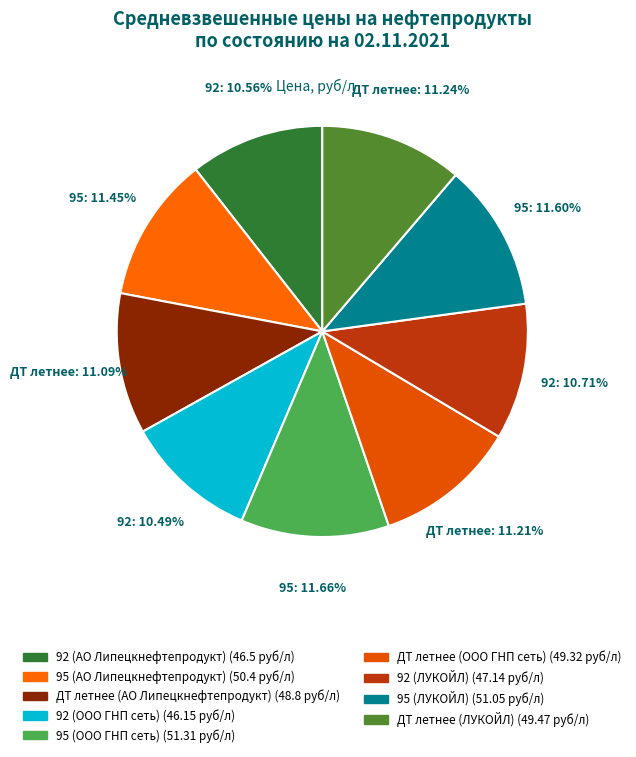

To the nearest percent, what is the average slice percentage?

11%